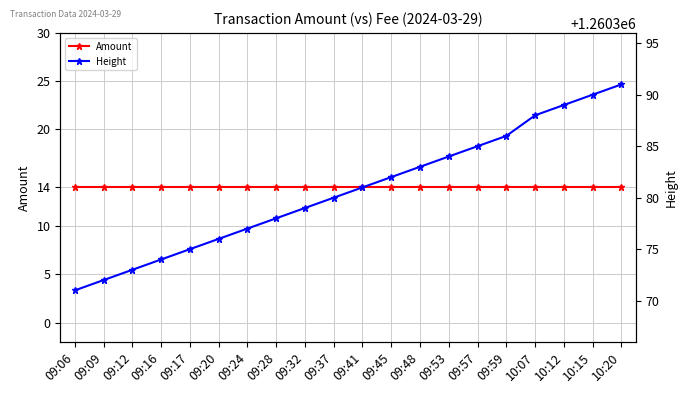

Reading right to left, extract all data points from this chart.

Amount: 10:20=14	10:15=14	10:12=14	10:07=14	09:59=14	09:57=14	09:53=14	09:48=14	09:45=14	09:41=14	09:37=14	09:32=14	09:28=14	09:24=14	09:20=14	09:17=14	09:16=14	09:12=14	09:09=14	09:06=14
Height: 10:20=1260391	10:15=1260390	10:12=1260389	10:07=1260388	09:59=1260386	09:57=1260385	09:53=1260384	09:48=1260383	09:45=1260382	09:41=1260381	09:37=1260380	09:32=1260379	09:28=1260378	09:24=1260377	09:20=1260376	09:17=1260375	09:16=1260374	09:12=1260373	09:09=1260372	09:06=1260371